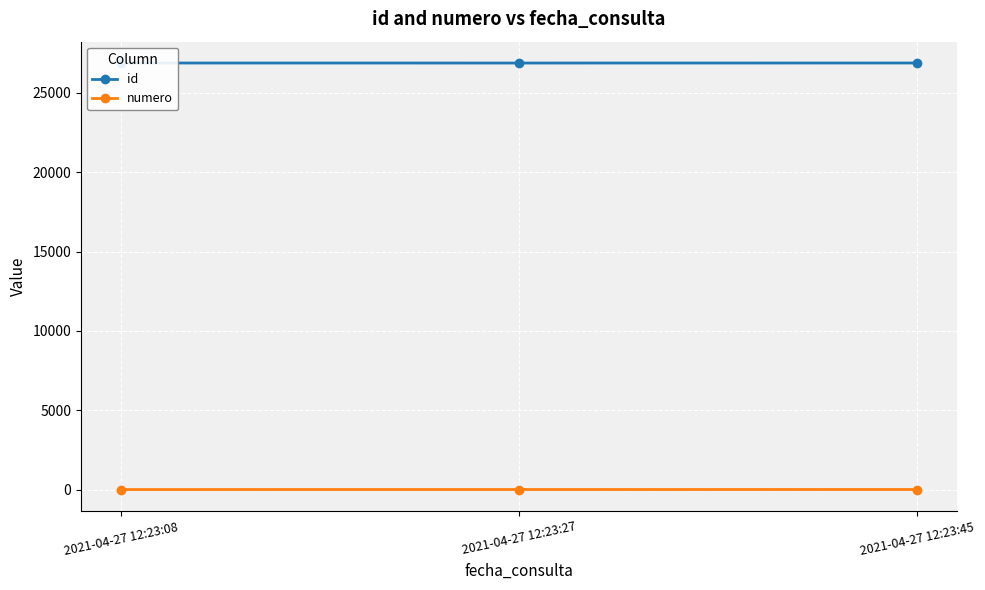

The numero series shows 1 at 2021-04-27 12:23:08. True or false?

True